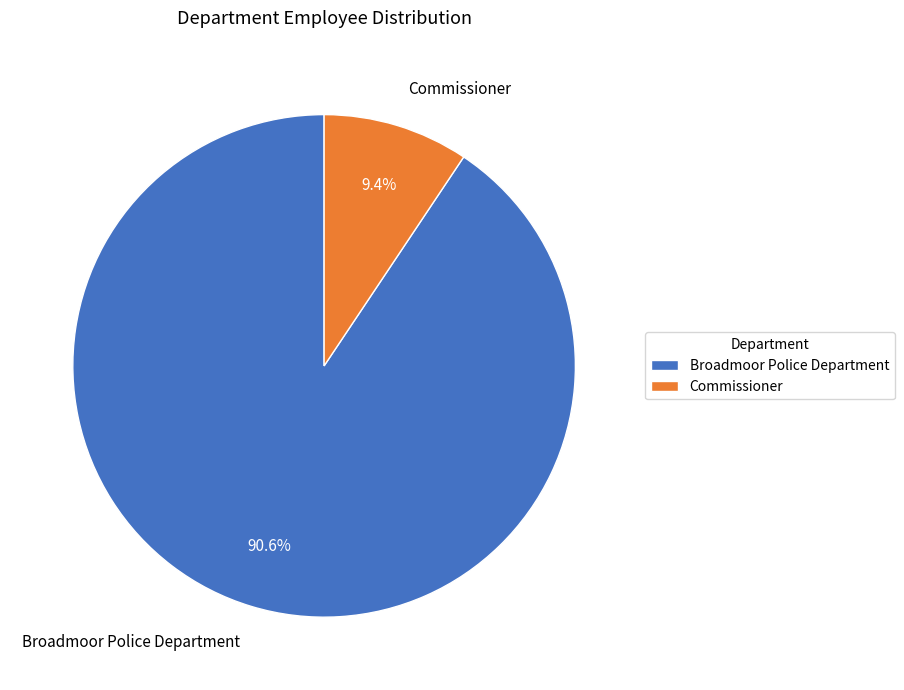

Count the number of slices in the pie.

2